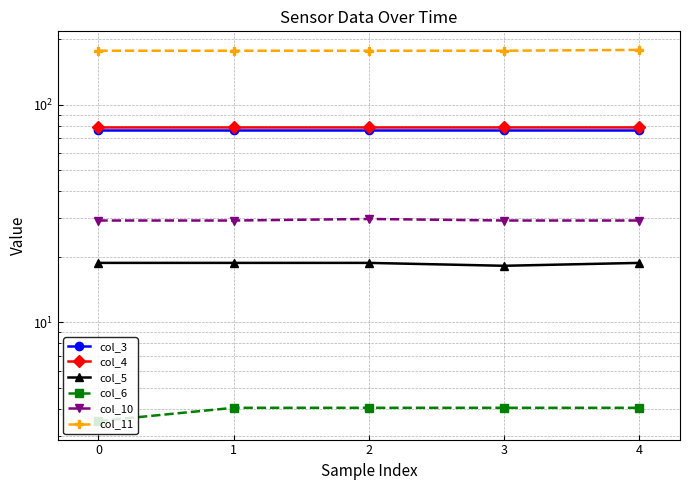

Between 2 and 4, which series saw the biggest shift?

col_11